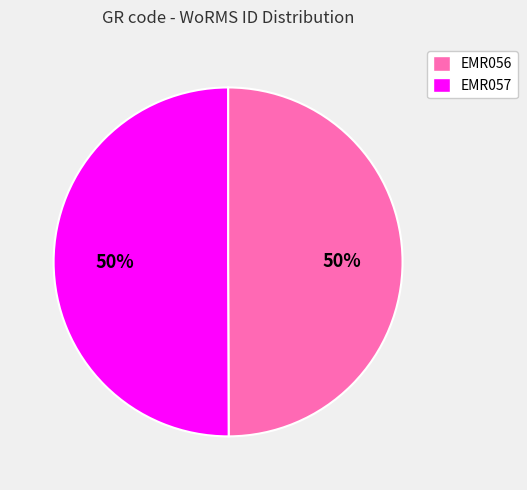

To the nearest percent, what is the combined percentage of EMR056 and EMR057?

100%